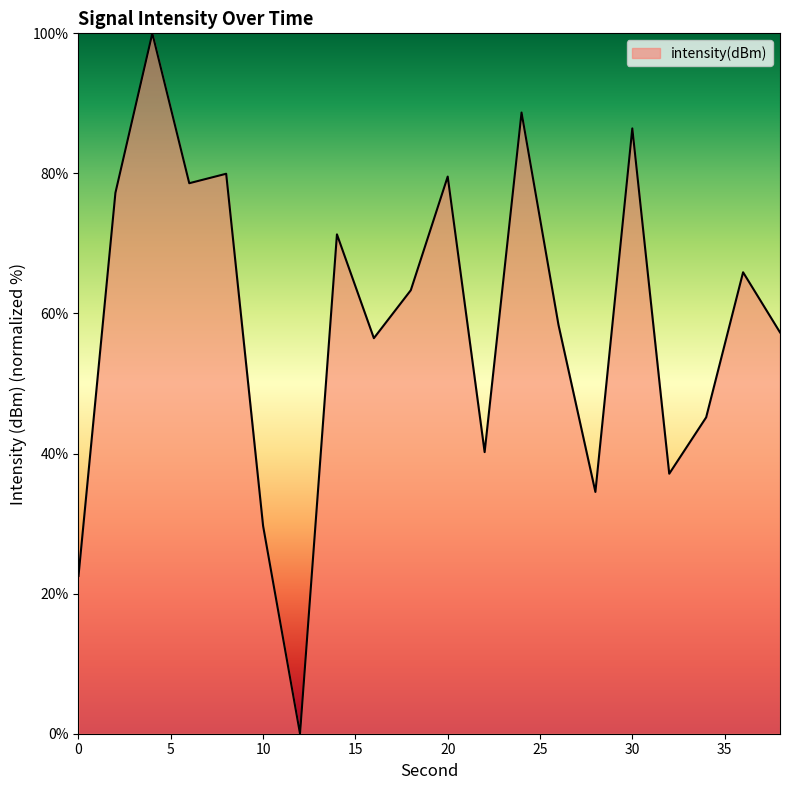

What is the greatest value displayed?

100.0